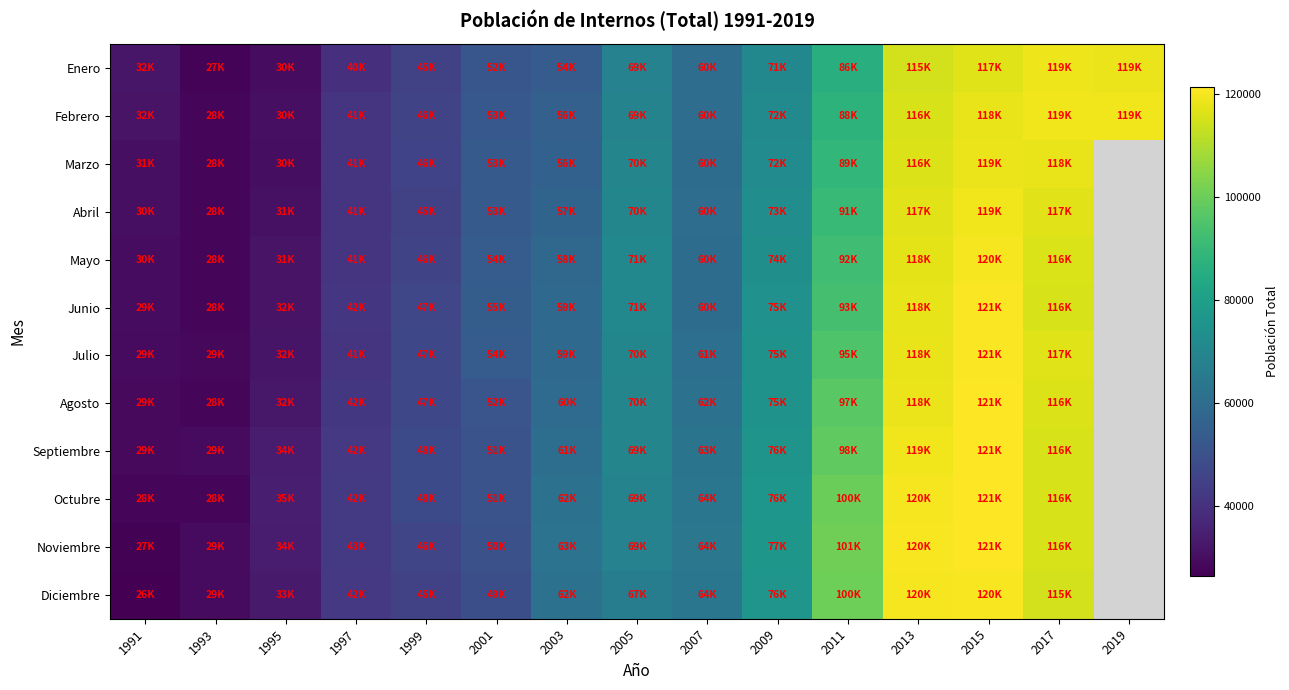

Where is Julio nearest to the value 74734?

2009